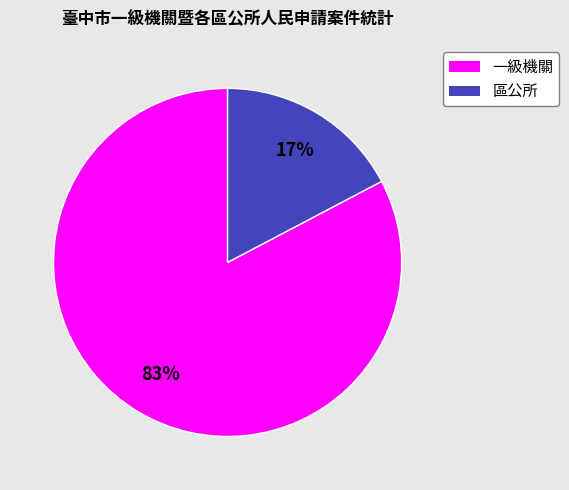

Between 一級機關 and 區公所, which is larger?

一級機關